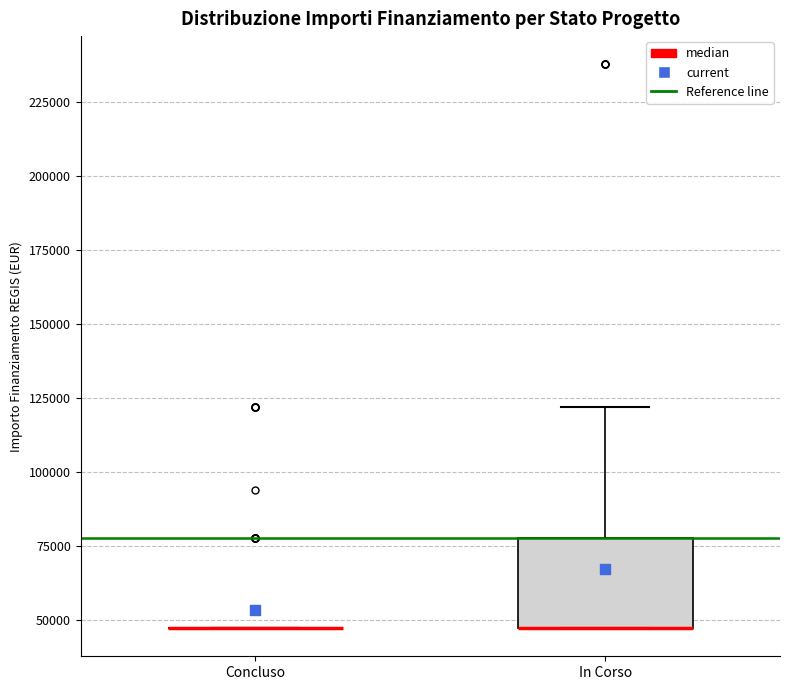

Reading left to right, read every box against the y-axis: the position of its median line, the range the box covers, and the ends of its whiskers. The values are not printed on the chart, so give them approximately, as read against the axis.

Concluso: box collapsed to a line at 45000, whiskers 45000 to 45000
In Corso: median 45000 (drawn on the box's lower edge), box 45000 to 80000, whiskers 45000 to 120000